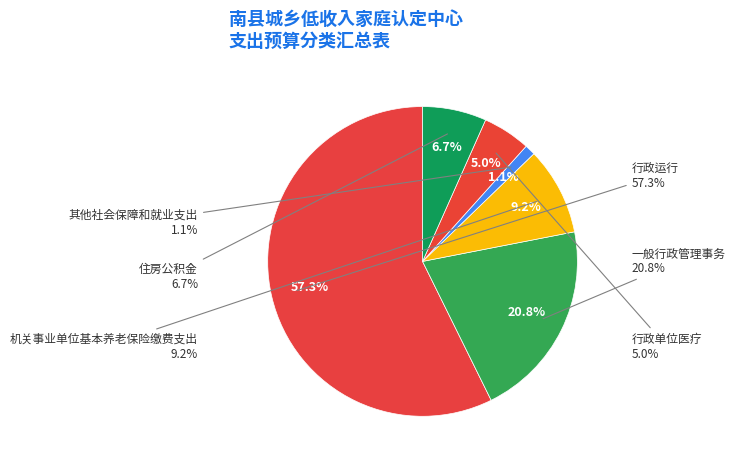

How many segments does this pie chart have?

6